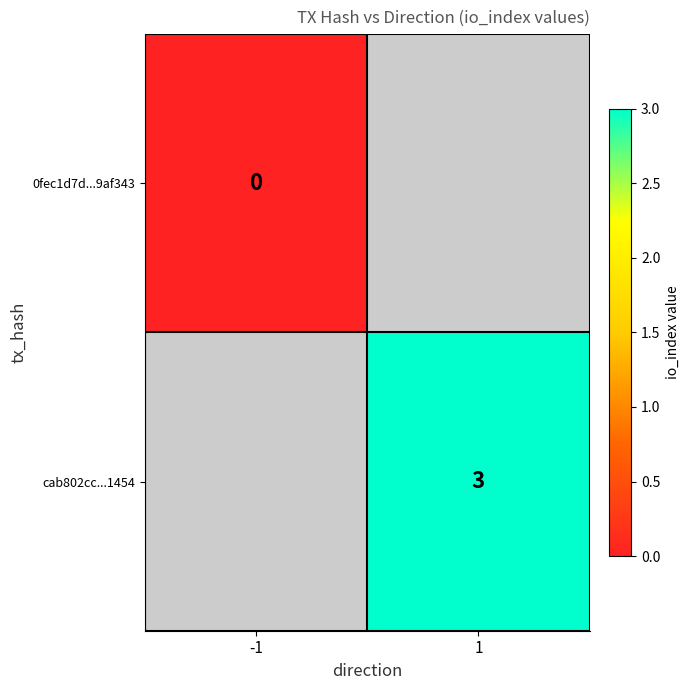

True or false: cab802cc...1454 has a value of 3 at 1.

True